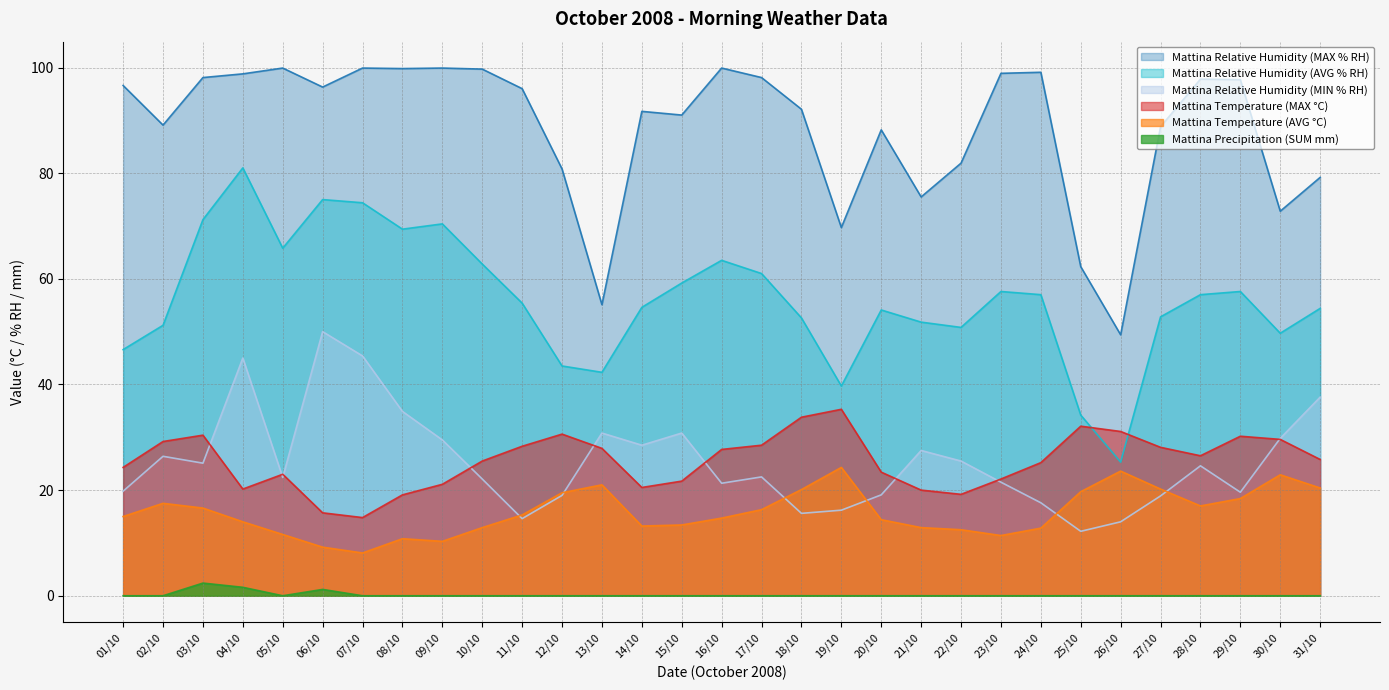

Reading left to right, extract all data points from this chart.

Mattina Temperature (MAX °C): 01/10=24.3	02/10=29.2	03/10=30.4	04/10=20.2	05/10=23.0	06/10=15.7	07/10=14.8	08/10=19.1	09/10=21.1	10/10=25.5	11/10=28.3	12/10=30.6	13/10=27.9	14/10=20.5	15/10=21.7	16/10=27.7	17/10=28.5	18/10=33.8	19/10=35.3	20/10=23.4	21/10=20.0	22/10=19.2	23/10=22.1	24/10=25.2	25/10=32.1	26/10=31.1	27/10=28.1	28/10=26.5	29/10=30.2	30/10=29.6	31/10=25.8
Mattina Temperature (AVG °C): 01/10=15.0	02/10=17.5	03/10=16.6	04/10=14.0	05/10=11.6	06/10=9.2	07/10=8.1	08/10=10.8	09/10=10.3	10/10=12.9	11/10=15.3	12/10=19.5	13/10=21.0	14/10=13.2	15/10=13.4	16/10=14.7	17/10=16.3	18/10=20.1	19/10=24.3	20/10=14.4	21/10=12.9	22/10=12.5	23/10=11.4	24/10=12.8	25/10=19.7	26/10=23.6	27/10=20.2	28/10=17.0	29/10=18.4	30/10=22.9	31/10=20.4
Mattina Relative Humidity (MAX % RH): 01/10=96.6	02/10=89.1	03/10=98.1	04/10=98.8	05/10=99.9	06/10=96.3	07/10=99.9	08/10=99.8	09/10=99.9	10/10=99.7	11/10=96.0	12/10=80.8	13/10=55.1	14/10=91.7	15/10=91.0	16/10=99.9	17/10=98.1	18/10=92.1	19/10=69.7	20/10=88.2	21/10=75.5	22/10=81.9	23/10=98.9	24/10=99.1	25/10=62.3	26/10=49.4	27/10=88.8	28/10=97.8	29/10=97.7	30/10=72.8	31/10=79.2
Mattina Relative Humidity (AVG % RH): 01/10=46.6	02/10=51.2	03/10=71.2	04/10=81.0	05/10=65.8	06/10=75.0	07/10=74.4	08/10=69.4	09/10=70.4	10/10=62.8	11/10=55.4	12/10=43.5	13/10=42.3	14/10=54.6	15/10=59.2	16/10=63.5	17/10=61.0	18/10=52.6	19/10=39.7	20/10=54.1	21/10=51.8	22/10=50.8	23/10=57.6	24/10=57.0	25/10=34.2	26/10=25.3	27/10=52.8	28/10=57.0	29/10=57.6	30/10=49.7	31/10=54.4
Mattina Relative Humidity (MIN % RH): 01/10=19.8	02/10=26.4	03/10=25.1	04/10=45.0	05/10=22.4	06/10=50.0	07/10=45.4	08/10=34.9	09/10=29.5	10/10=22.1	11/10=14.6	12/10=19.0	13/10=30.8	14/10=28.5	15/10=30.8	16/10=21.3	17/10=22.5	18/10=15.6	19/10=16.2	20/10=19.1	21/10=27.5	22/10=25.5	23/10=21.5	24/10=17.6	25/10=12.2	26/10=14.0	27/10=18.9	28/10=24.6	29/10=19.6	30/10=29.8	31/10=37.6
Mattina Precipitation (SUM mm): 01/10=0.0	02/10=0.0	03/10=2.4	04/10=1.6	05/10=0.0	06/10=1.2	07/10=0.0	08/10=0.0	09/10=0.0	10/10=0.0	11/10=0.0	12/10=0.0	13/10=0.0	14/10=0.0	15/10=0.0	16/10=0.0	17/10=0.0	18/10=0.0	19/10=0.0	20/10=0.0	21/10=0.0	22/10=0.0	23/10=0.0	24/10=0.0	25/10=0.0	26/10=0.0	27/10=0.0	28/10=0.0	29/10=0.0	30/10=0.0	31/10=0.0